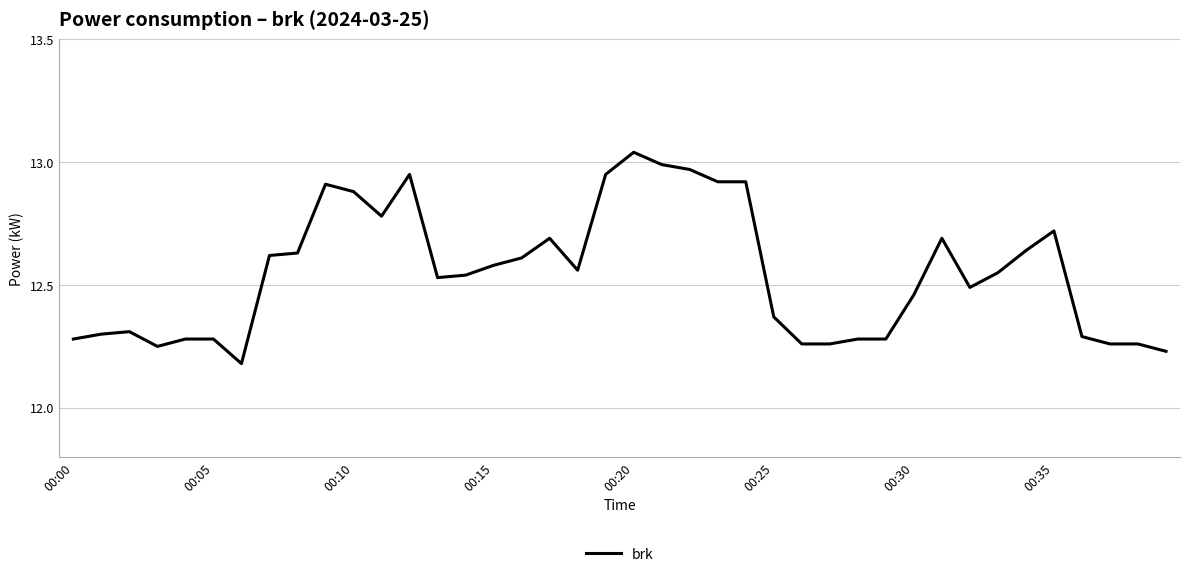

What is the average value?

12.5